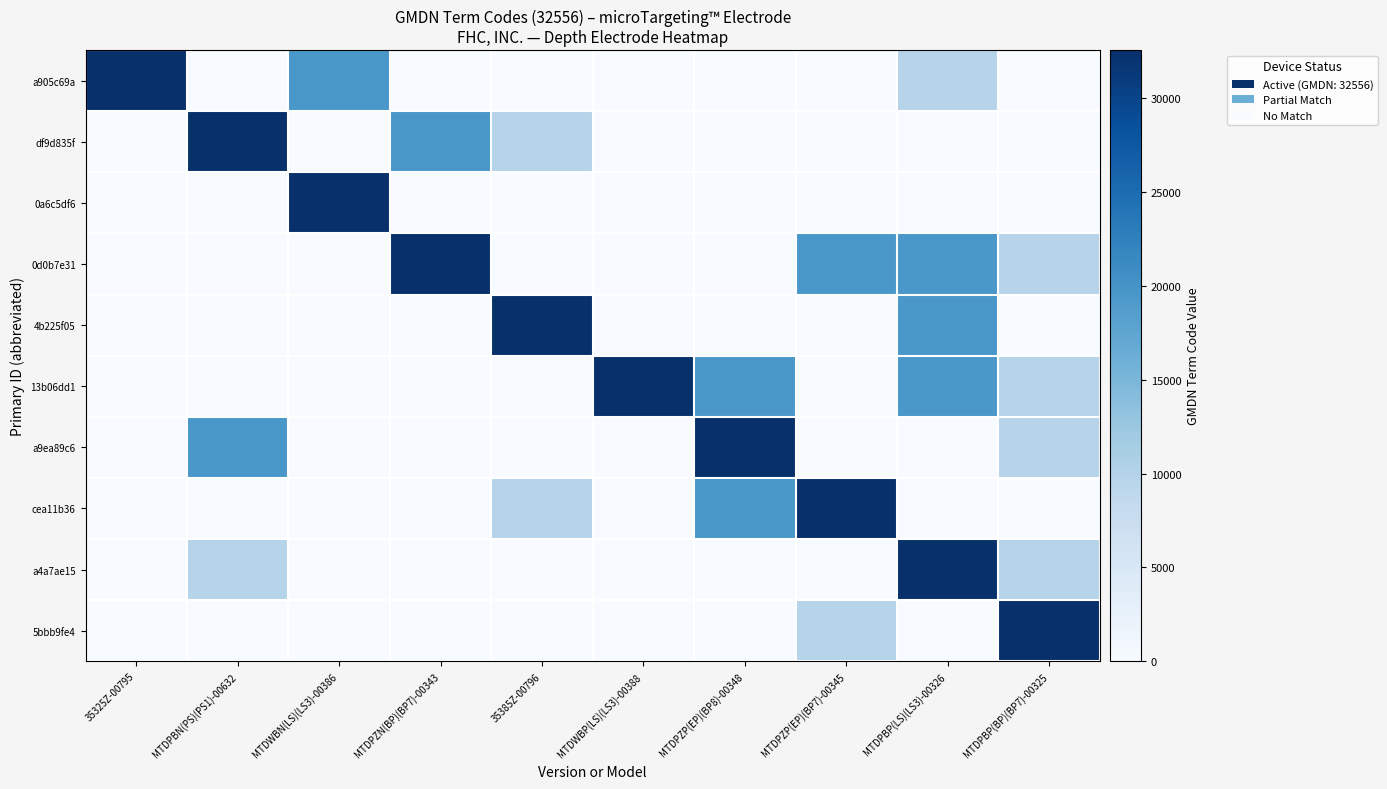

Reading right to left, what are all the values shown in this chart?

a905c69a: MTDPBP(BP)(BP7)-00325=0.0	MTDPBP(LS)(LS3)-00326=9766.8	MTDPZP(EP)(BP7)-00345=0.0	MTDPZP(EP)(BP8)-00348=0.0	MTDWBP(LS)(LS3)-00388=0.0	35385Z-00796=0.0	MTDPZN(BP)(BP7)-00343=0.0	MTDWBN(LS)(LS3)-00386=19533.6	MTDPBN(PS)(PS1)-00632=0.0	35325Z-00795=32556.0
df9d835f: MTDPBP(BP)(BP7)-00325=0.0	MTDPBP(LS)(LS3)-00326=0.0	MTDPZP(EP)(BP7)-00345=0.0	MTDPZP(EP)(BP8)-00348=0.0	MTDWBP(LS)(LS3)-00388=0.0	35385Z-00796=9766.8	MTDPZN(BP)(BP7)-00343=19533.6	MTDWBN(LS)(LS3)-00386=0.0	MTDPBN(PS)(PS1)-00632=32556.0	35325Z-00795=0.0
0a6c5df6: MTDPBP(BP)(BP7)-00325=0.0	MTDPBP(LS)(LS3)-00326=0.0	MTDPZP(EP)(BP7)-00345=0.0	MTDPZP(EP)(BP8)-00348=0.0	MTDWBP(LS)(LS3)-00388=0.0	35385Z-00796=0.0	MTDPZN(BP)(BP7)-00343=0.0	MTDWBN(LS)(LS3)-00386=32556.0	MTDPBN(PS)(PS1)-00632=0.0	35325Z-00795=0.0
0d0b7e31: MTDPBP(BP)(BP7)-00325=9766.8	MTDPBP(LS)(LS3)-00326=19533.6	MTDPZP(EP)(BP7)-00345=19533.6	MTDPZP(EP)(BP8)-00348=0.0	MTDWBP(LS)(LS3)-00388=0.0	35385Z-00796=0.0	MTDPZN(BP)(BP7)-00343=32556.0	MTDWBN(LS)(LS3)-00386=0.0	MTDPBN(PS)(PS1)-00632=0.0	35325Z-00795=0.0
4b225f05: MTDPBP(BP)(BP7)-00325=0.0	MTDPBP(LS)(LS3)-00326=19533.6	MTDPZP(EP)(BP7)-00345=0.0	MTDPZP(EP)(BP8)-00348=0.0	MTDWBP(LS)(LS3)-00388=0.0	35385Z-00796=32556.0	MTDPZN(BP)(BP7)-00343=0.0	MTDWBN(LS)(LS3)-00386=0.0	MTDPBN(PS)(PS1)-00632=0.0	35325Z-00795=0.0
13b06dd1: MTDPBP(BP)(BP7)-00325=9766.8	MTDPBP(LS)(LS3)-00326=19533.6	MTDPZP(EP)(BP7)-00345=0.0	MTDPZP(EP)(BP8)-00348=19533.6	MTDWBP(LS)(LS3)-00388=32556.0	35385Z-00796=0.0	MTDPZN(BP)(BP7)-00343=0.0	MTDWBN(LS)(LS3)-00386=0.0	MTDPBN(PS)(PS1)-00632=0.0	35325Z-00795=0.0
a9ea89c6: MTDPBP(BP)(BP7)-00325=9766.8	MTDPBP(LS)(LS3)-00326=0.0	MTDPZP(EP)(BP7)-00345=0.0	MTDPZP(EP)(BP8)-00348=32556.0	MTDWBP(LS)(LS3)-00388=0.0	35385Z-00796=0.0	MTDPZN(BP)(BP7)-00343=0.0	MTDWBN(LS)(LS3)-00386=0.0	MTDPBN(PS)(PS1)-00632=19533.6	35325Z-00795=0.0
cea11b36: MTDPBP(BP)(BP7)-00325=0.0	MTDPBP(LS)(LS3)-00326=0.0	MTDPZP(EP)(BP7)-00345=32556.0	MTDPZP(EP)(BP8)-00348=19533.6	MTDWBP(LS)(LS3)-00388=0.0	35385Z-00796=9766.8	MTDPZN(BP)(BP7)-00343=0.0	MTDWBN(LS)(LS3)-00386=0.0	MTDPBN(PS)(PS1)-00632=0.0	35325Z-00795=0.0
a4a7ae15: MTDPBP(BP)(BP7)-00325=9766.8	MTDPBP(LS)(LS3)-00326=32556.0	MTDPZP(EP)(BP7)-00345=0.0	MTDPZP(EP)(BP8)-00348=0.0	MTDWBP(LS)(LS3)-00388=0.0	35385Z-00796=0.0	MTDPZN(BP)(BP7)-00343=0.0	MTDWBN(LS)(LS3)-00386=0.0	MTDPBN(PS)(PS1)-00632=9766.8	35325Z-00795=0.0
5bbb9fe4: MTDPBP(BP)(BP7)-00325=32556.0	MTDPBP(LS)(LS3)-00326=0.0	MTDPZP(EP)(BP7)-00345=9766.8	MTDPZP(EP)(BP8)-00348=0.0	MTDWBP(LS)(LS3)-00388=0.0	35385Z-00796=0.0	MTDPZN(BP)(BP7)-00343=0.0	MTDWBN(LS)(LS3)-00386=0.0	MTDPBN(PS)(PS1)-00632=0.0	35325Z-00795=0.0